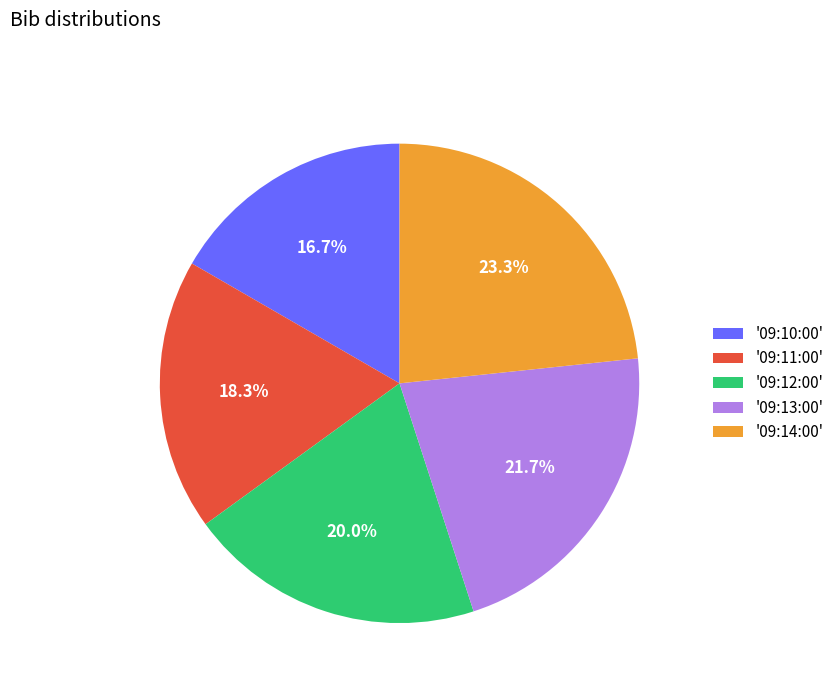

Rank the categories by value from lowest to highest.

'09:10:00', '09:11:00', '09:12:00', '09:13:00', '09:14:00'